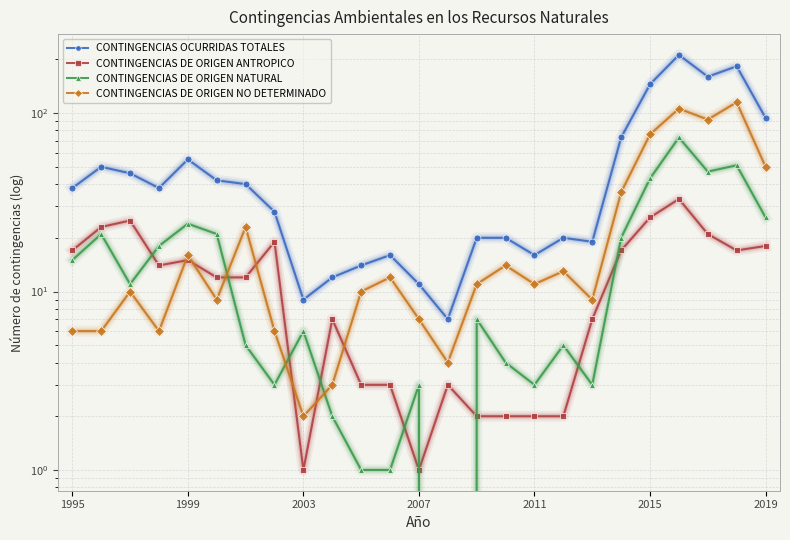

True or false: CONTINGENCIAS DE ORIGEN NO DETERMINADO has more than 2 points higher than both neighbors.

True